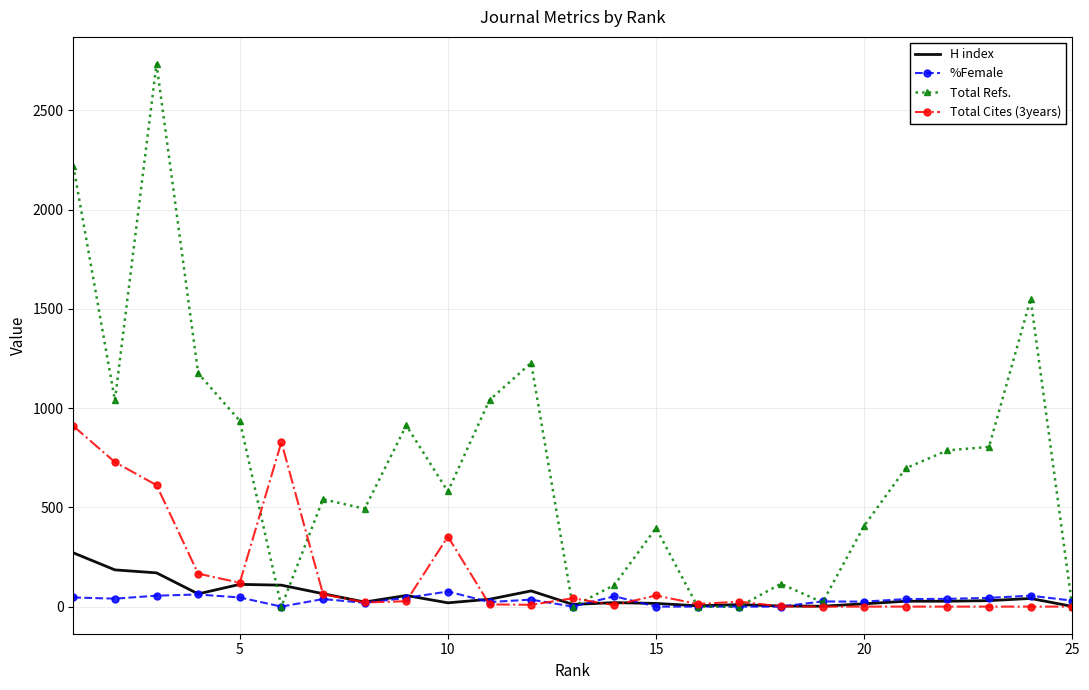

List the series in order of their peak value, highest first.

Total Refs., Total Cites (3years), H index, %Female